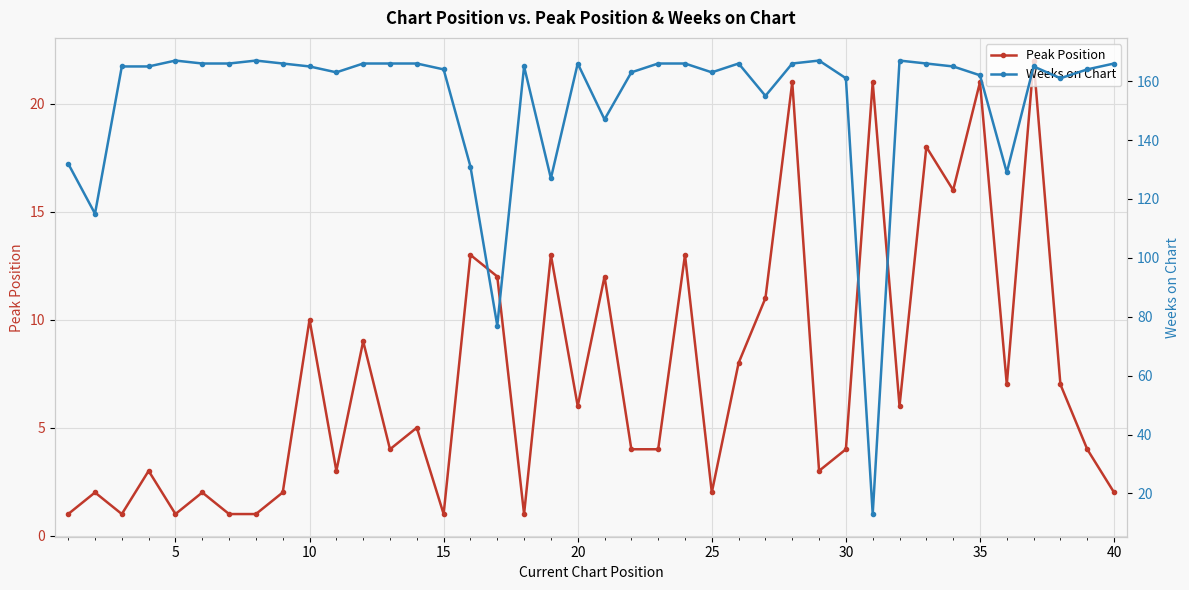

At which label does Peak Position first exceed 5?

10